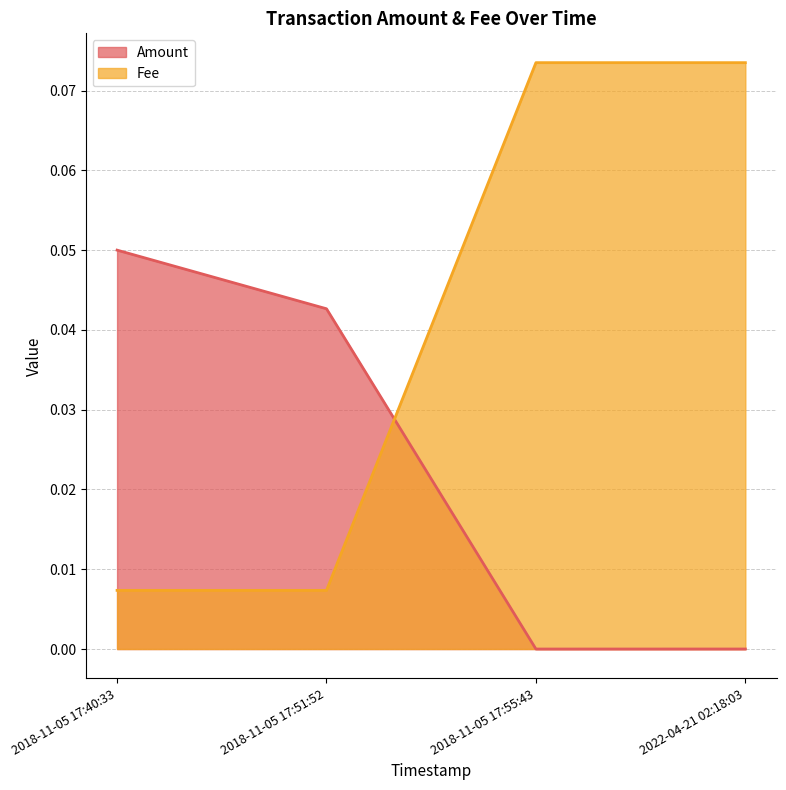

What position from the right is 2018-11-05 17:55:43?

2